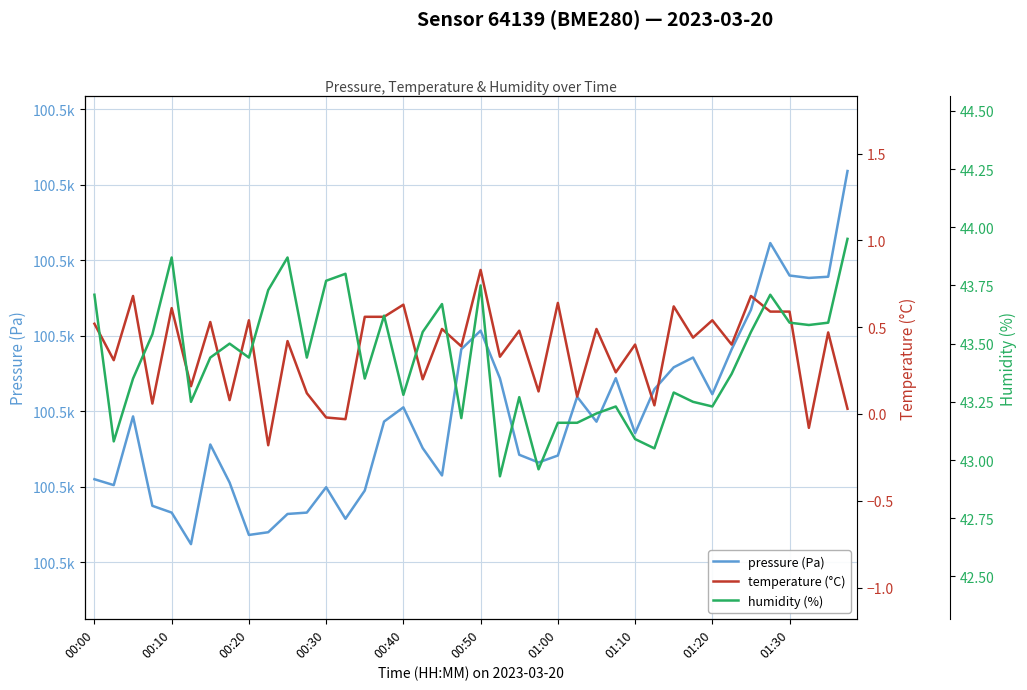

How many interior local valleys does the pressure (Pa) series have?

10